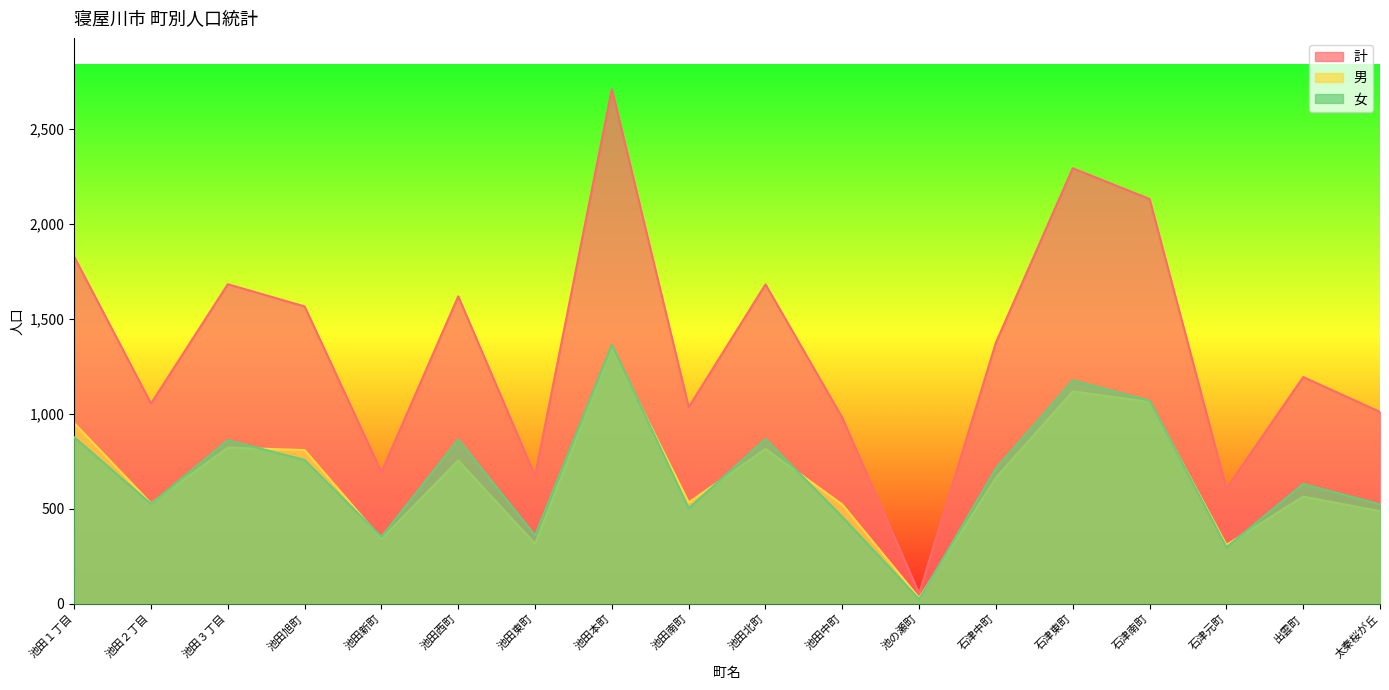

Which category has the lowest value across all series?

池の瀬町